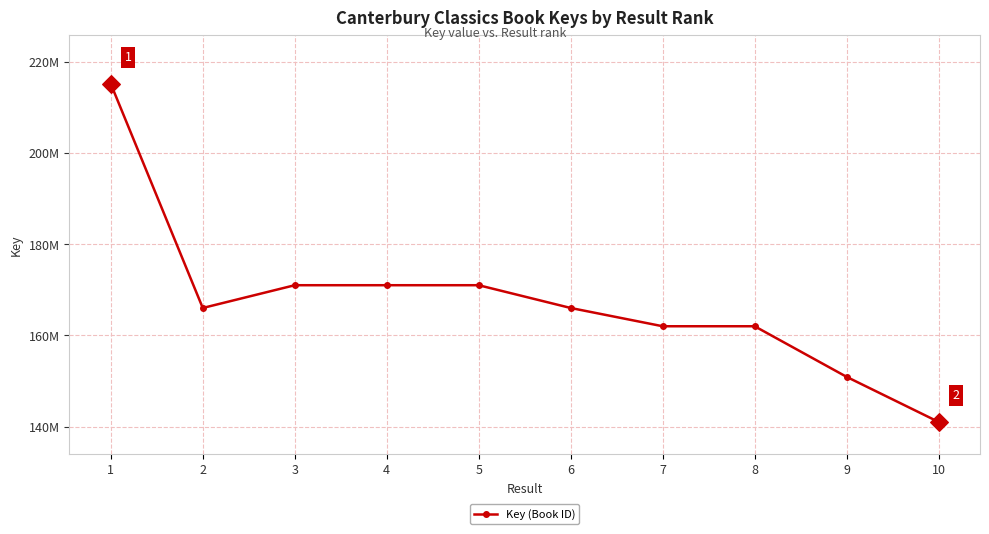

Approximately how many times larger is the value at 7 compared to 10?

1.1